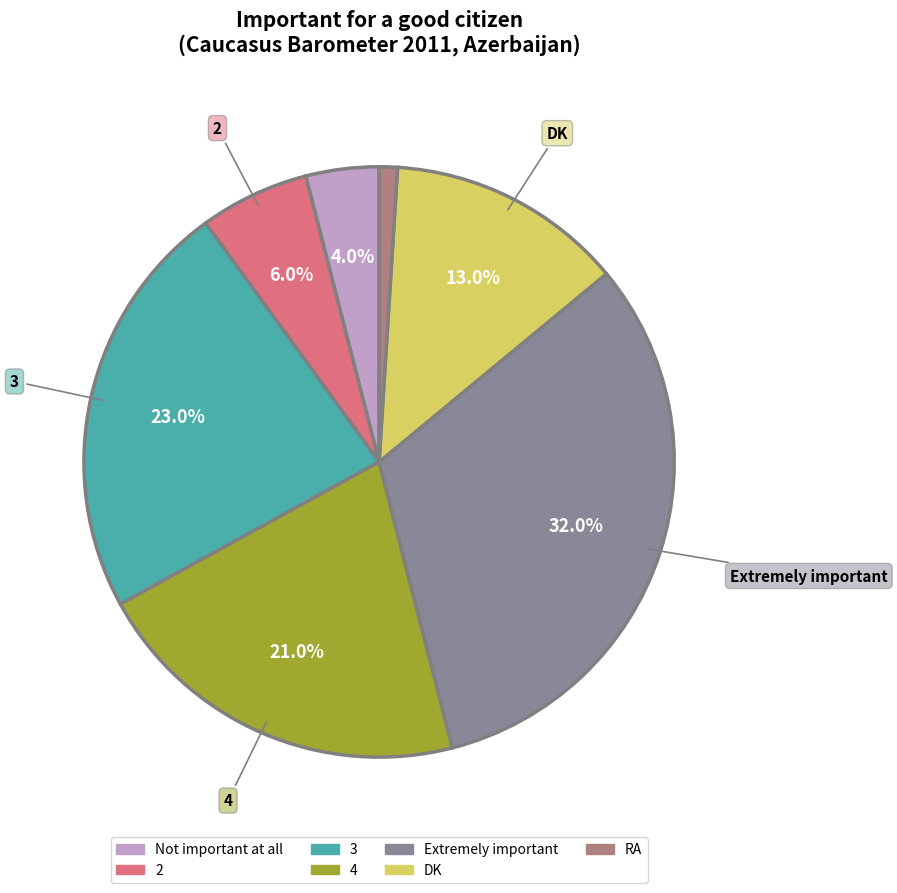

Approximately how many times larger is the value at 3 compared to DK?

1.8